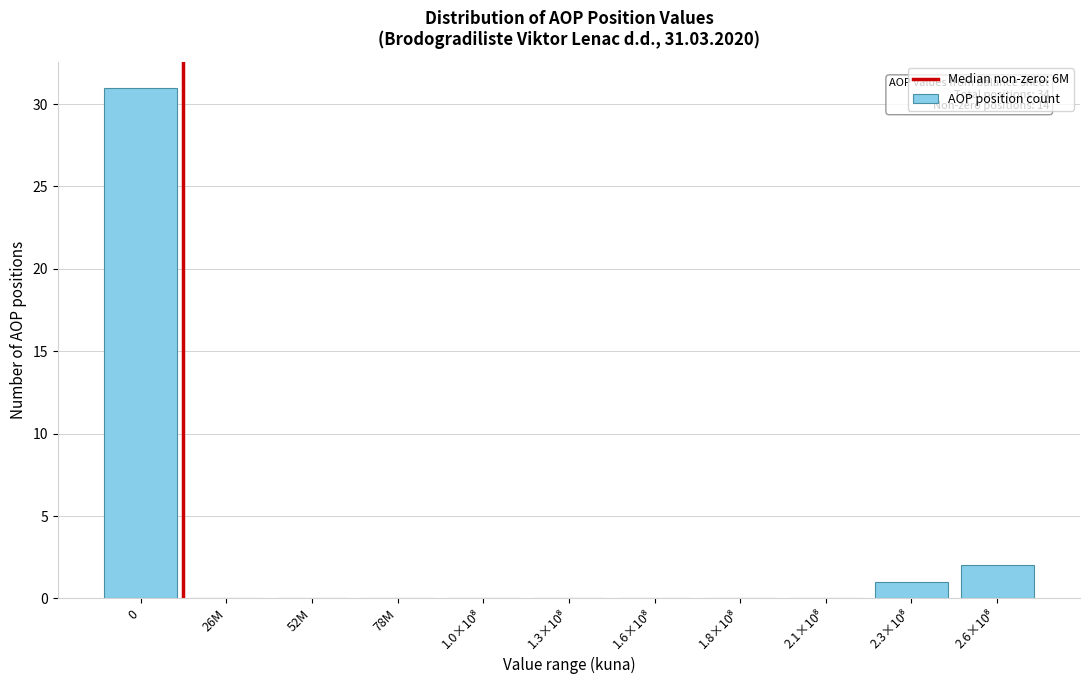

What is the sum of all values?

34